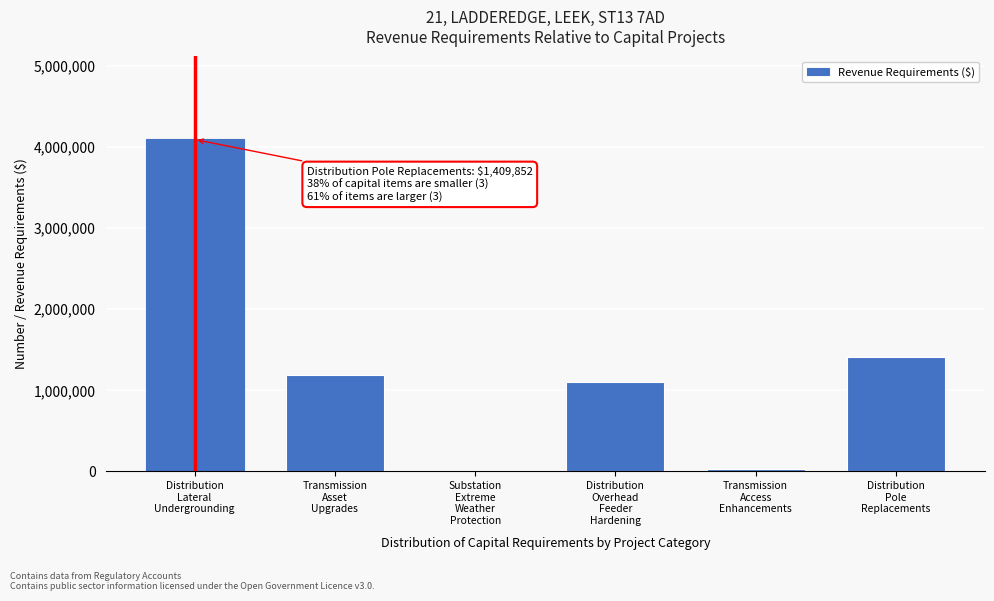

What is the maximum value shown in the chart?

4094306